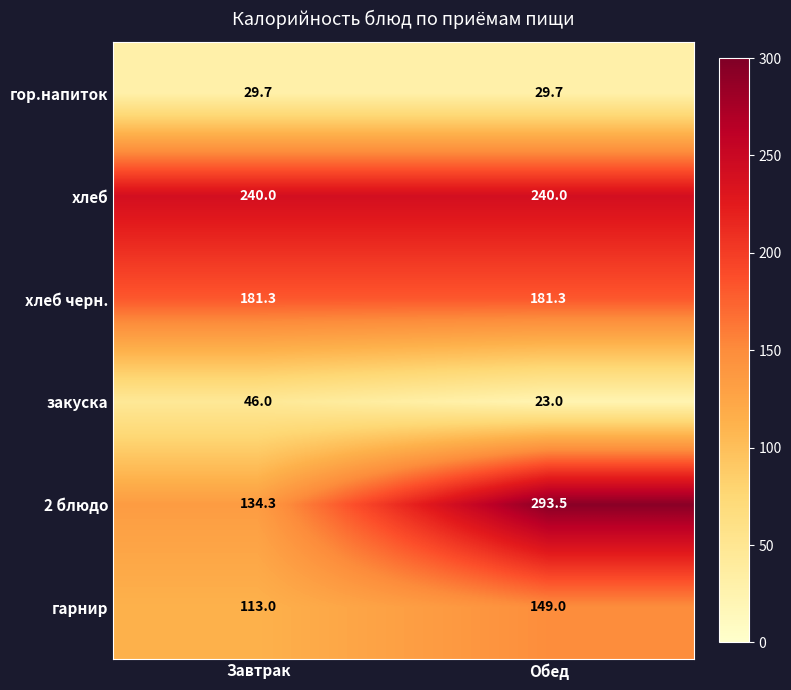

Reading left to right, extract all data points from this chart.

гор.напиток: 29.7	29.7
хлеб: 240.0	240.0
хлеб черн.: 181.3	181.3
закуска: 46.0	23.0
2 блюдо: 134.3	293.5
гарнир: 113.0	149.0